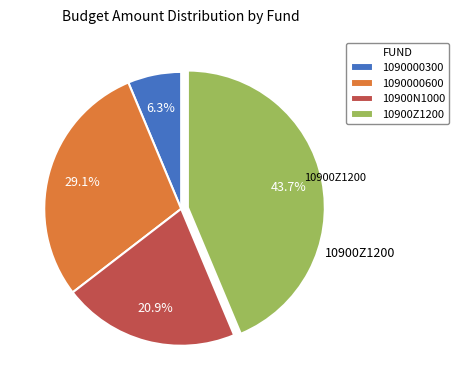

To the nearest percent, what portion does 1090000300 represent?

6%